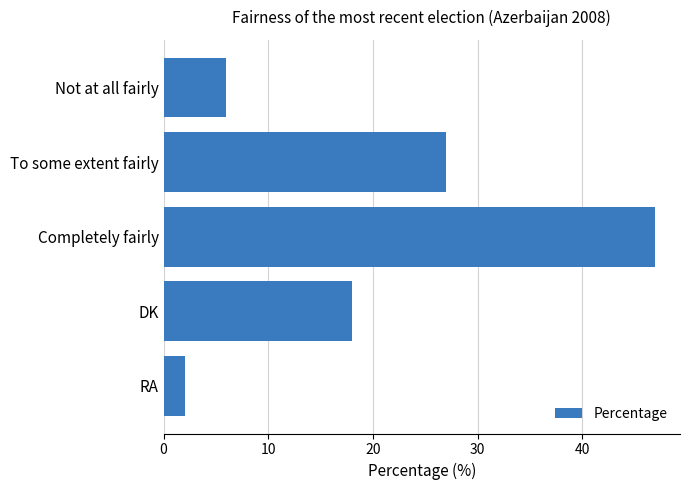

True or false: the data shows 2 at Not at all fairly.

False